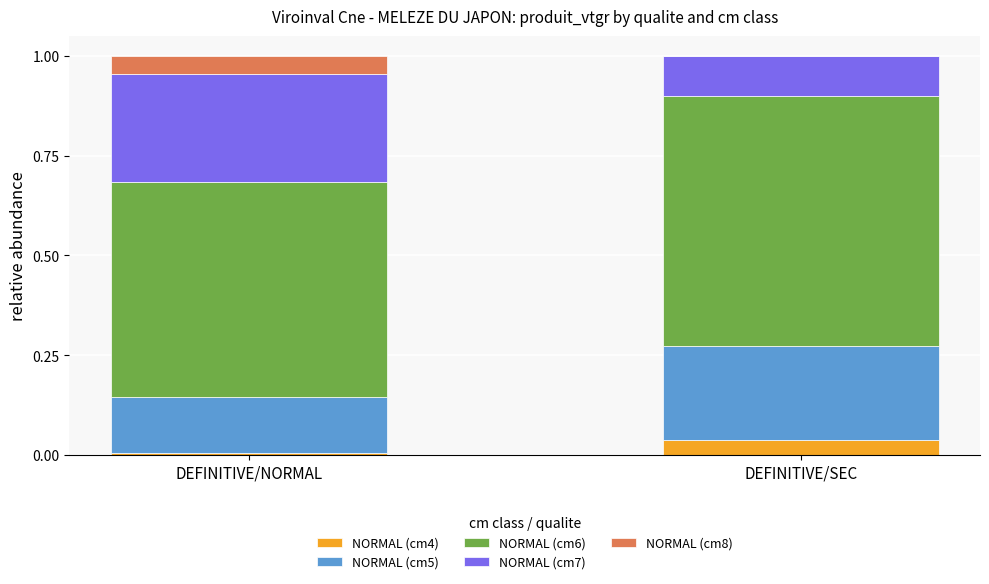

Rank the series at DEFINITIVE/SEC from highest to lowest value.

NORMAL (cm6), NORMAL (cm5), NORMAL (cm7), NORMAL (cm4), NORMAL (cm8)